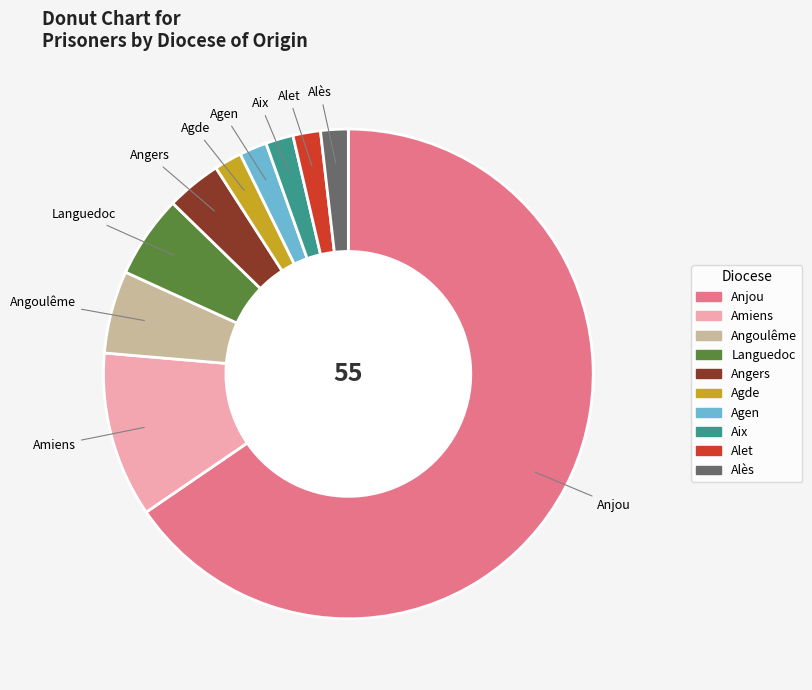

Is there a majority slice in this chart?

Yes